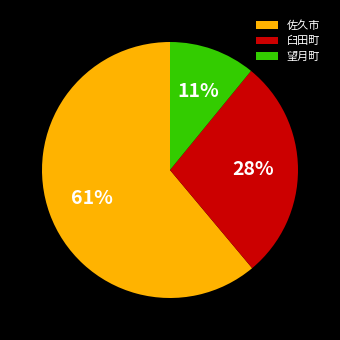

Combined, do 臼田町 and 佐久市 account for over 50%?

Yes